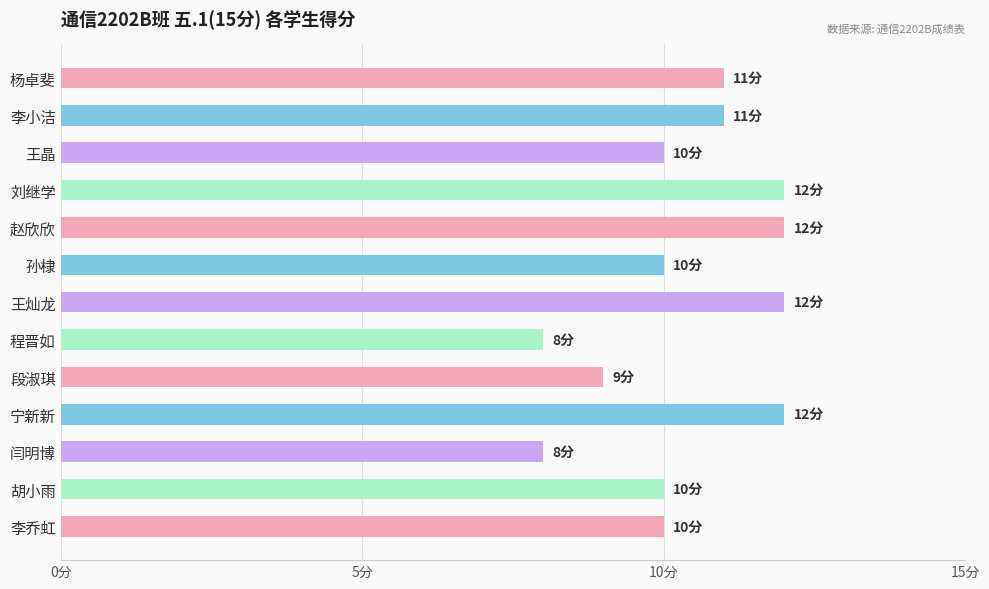

What is the maximum value shown in the chart?

12